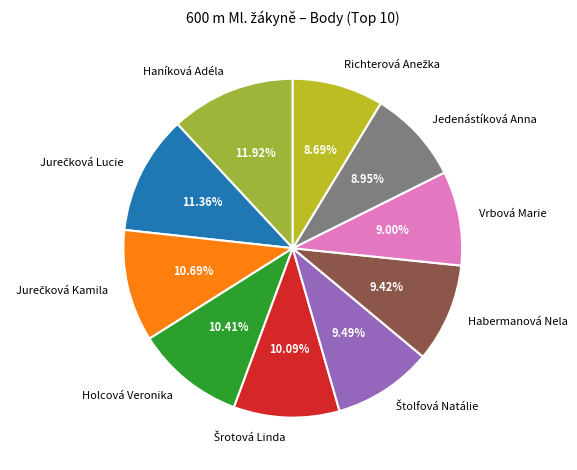

Is there a majority slice in this chart?

No